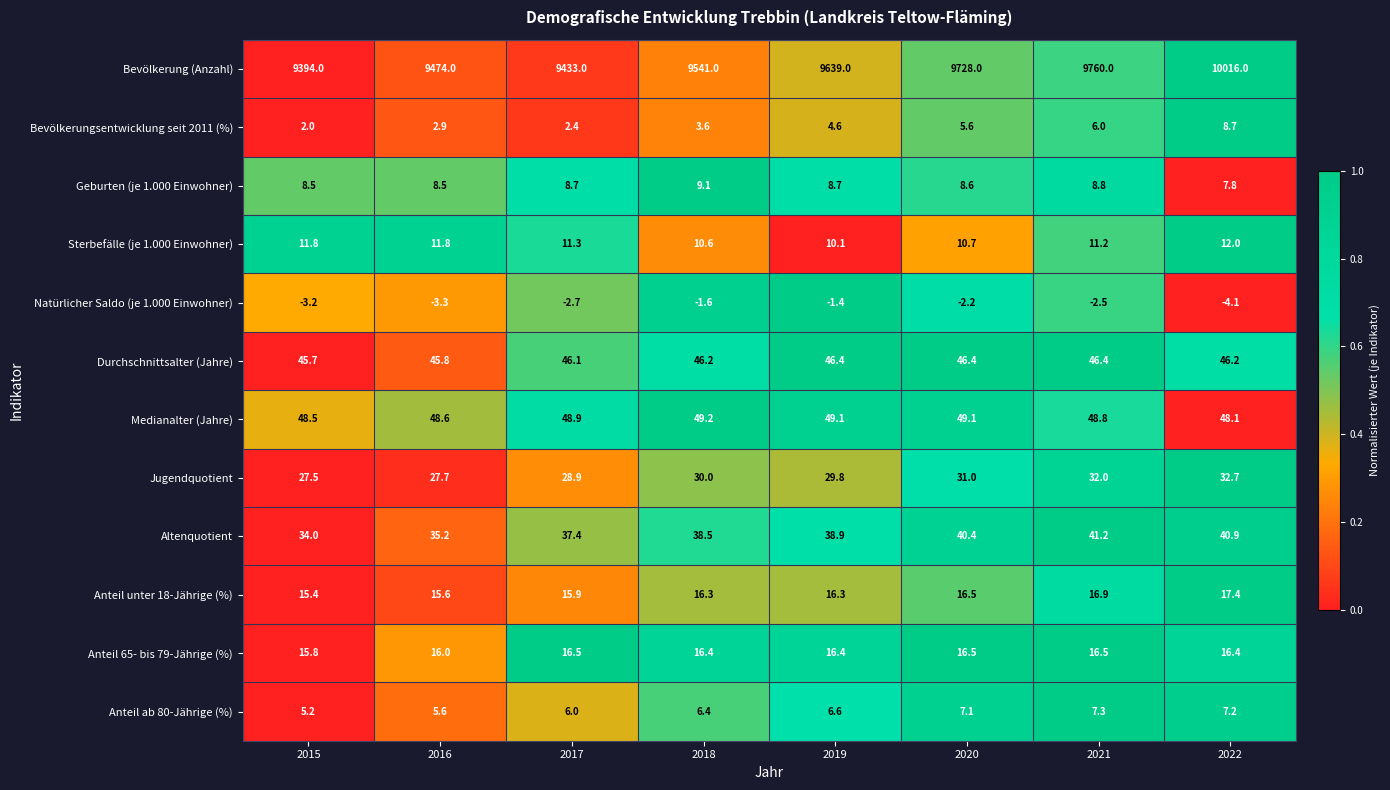

The Anteil ab 80-Jährige (%) series shows 6.0 at 2017. True or false?

True